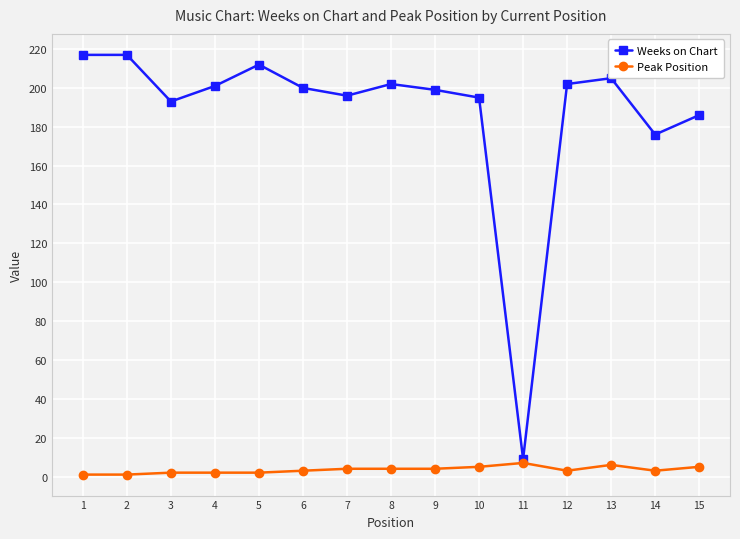

The value of Weeks on Chart at 9 is 199. True or false?

True